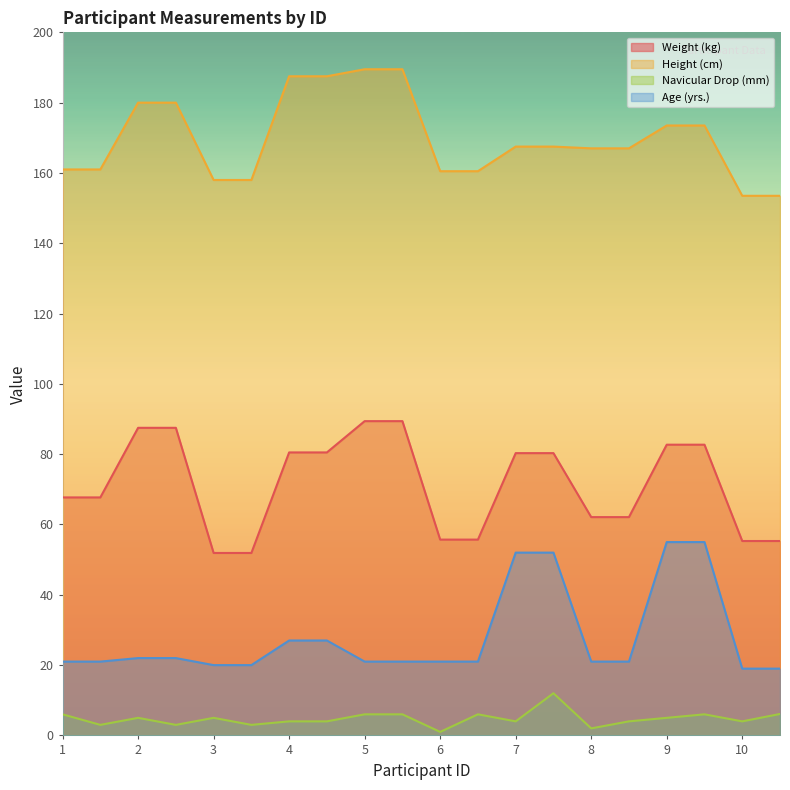

How many lines are shown in the chart?

4